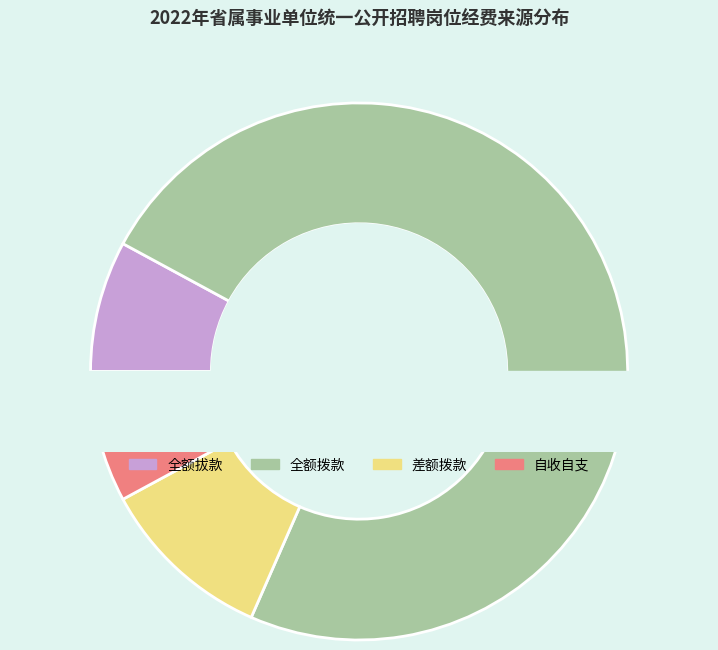

What is the change in value from 差额拨款 to 自收自支?

-1